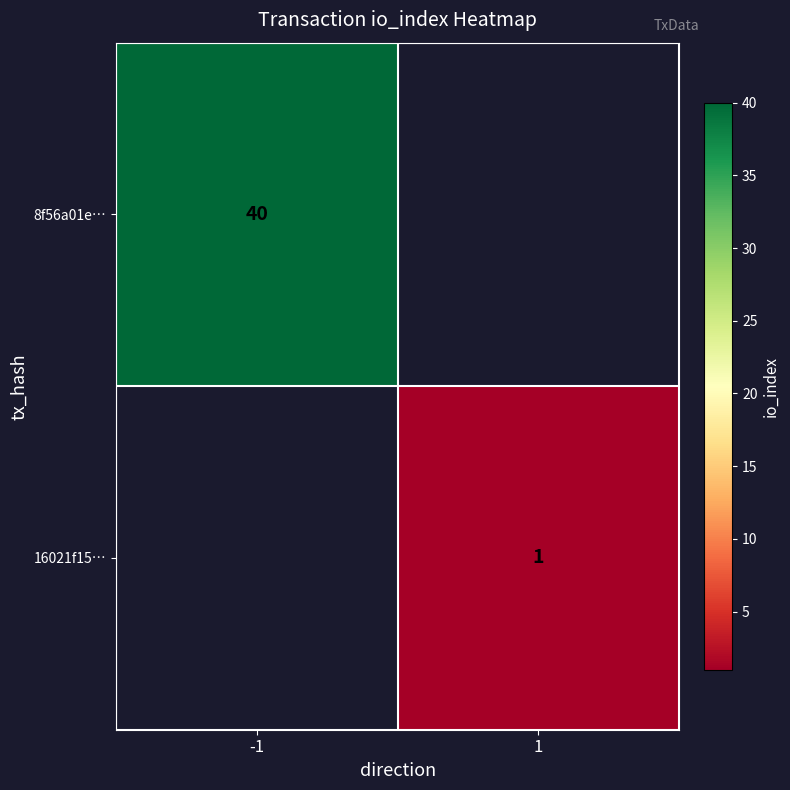

The 8f56a01e… series shows 15 at -1. True or false?

False